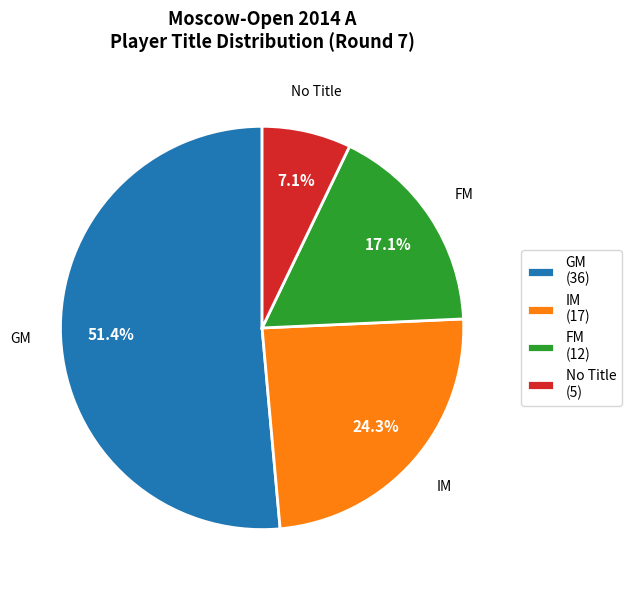

Count the number of slices in the pie.

4